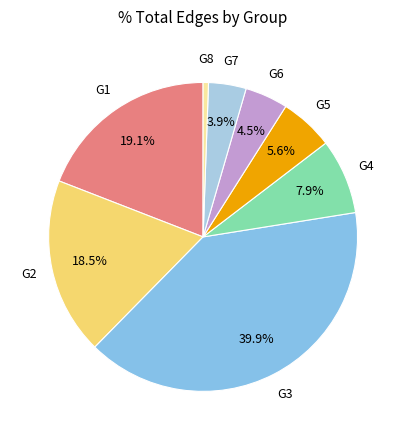

Does any single category account for the majority?

No